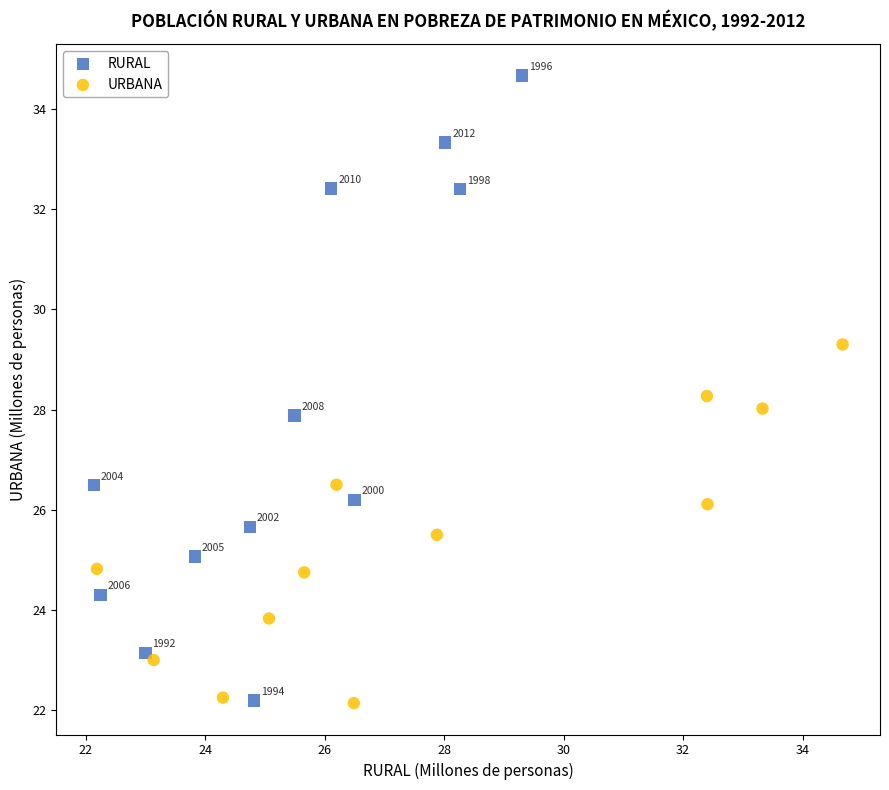

What are all the series names shown in the legend?

RURAL, URBANA